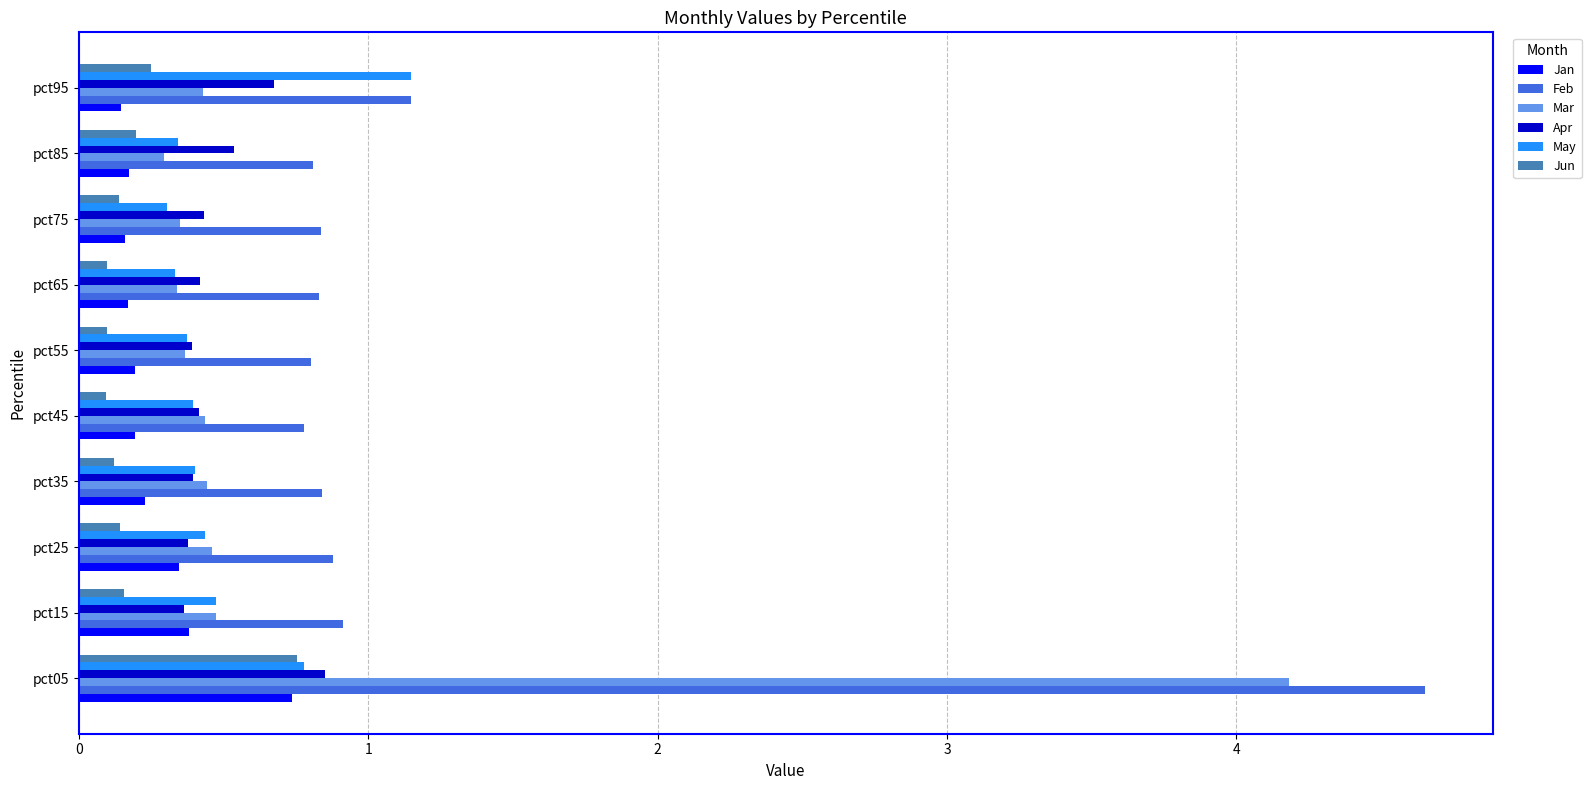

The Jan series shows 0.2 at pct55. True or false?

True